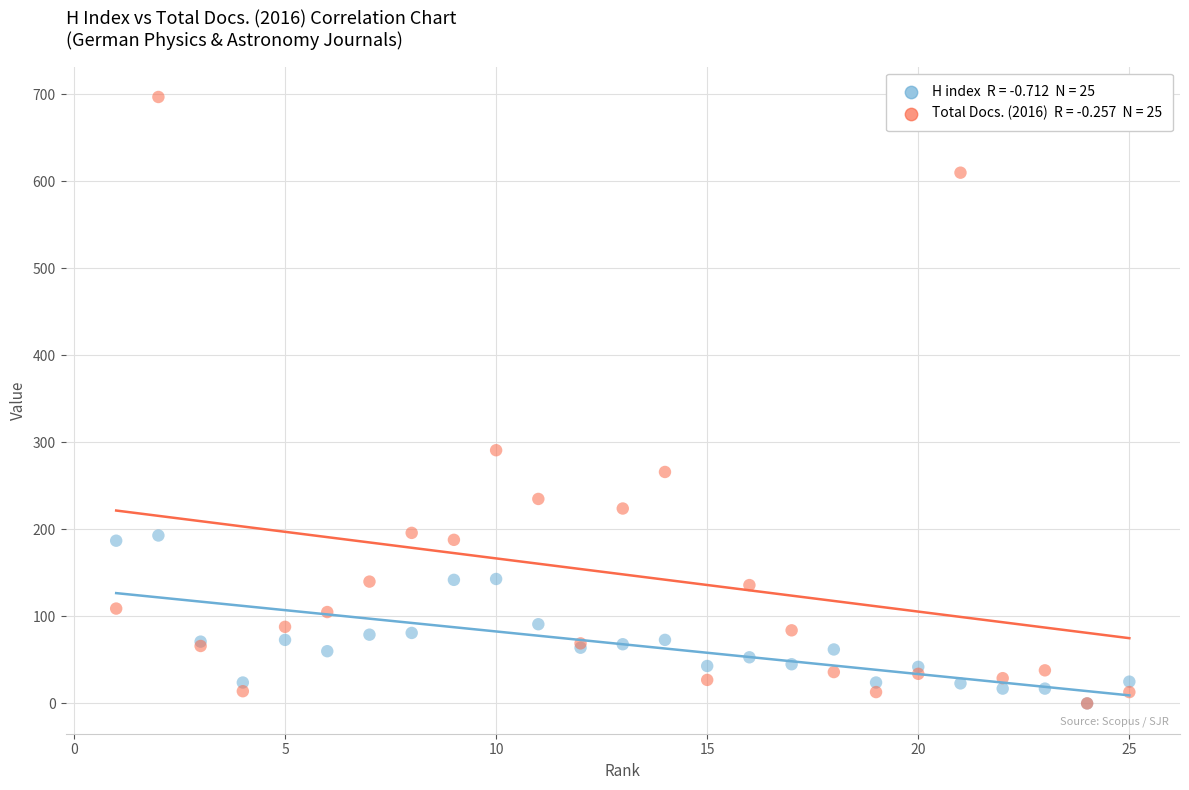

Across all series, what Y value is closest to 348?

291